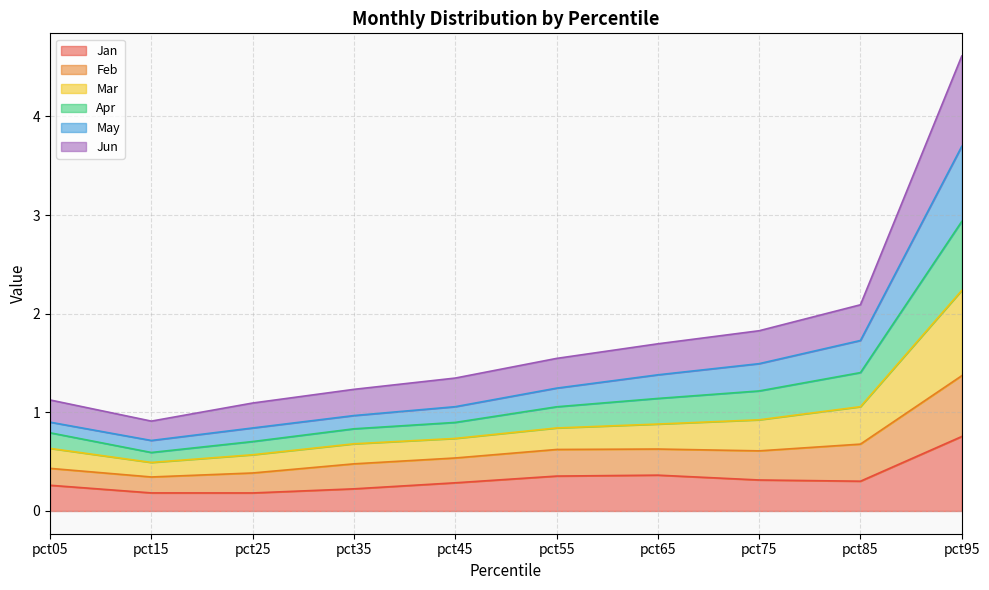

At which category is the sum across all series the highest?

pct95